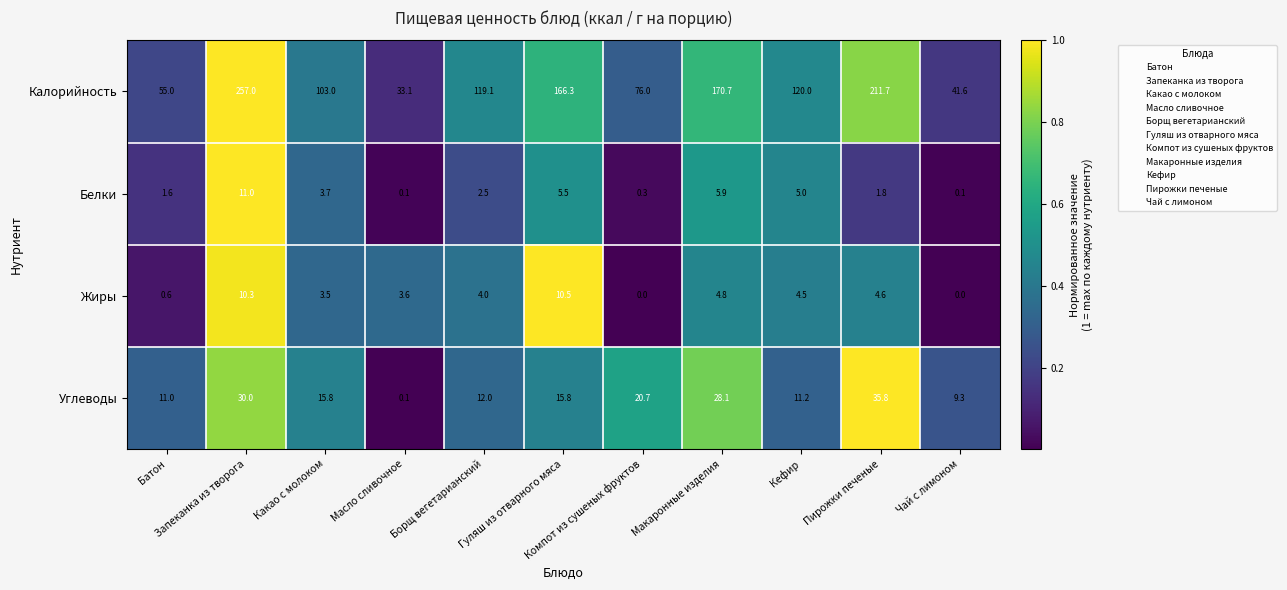

What is the maximum value for Углеводы?

35.8